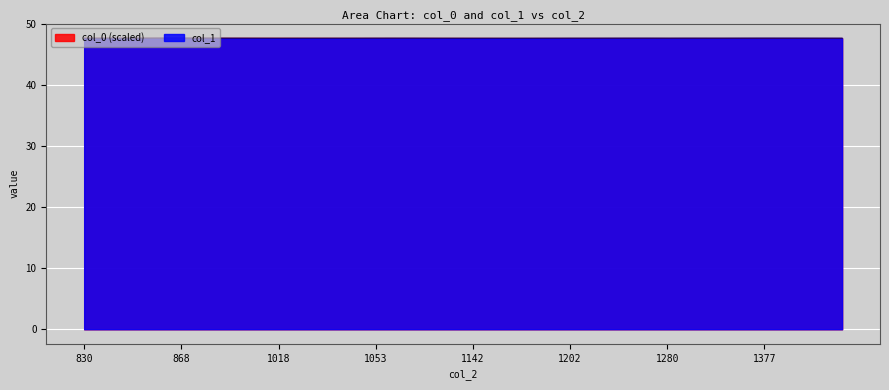

The col_1 series shows 76.9 at 1161. True or false?

False